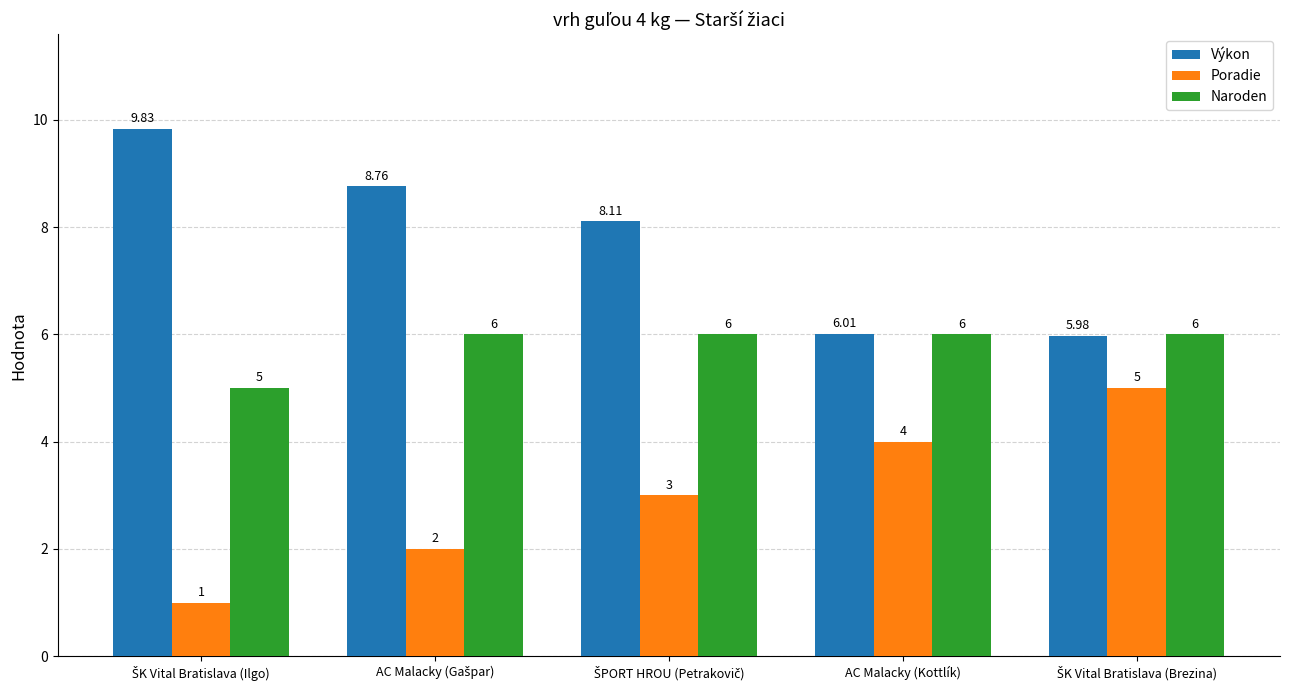

Which series has the largest range (max minus min)?

Poradie